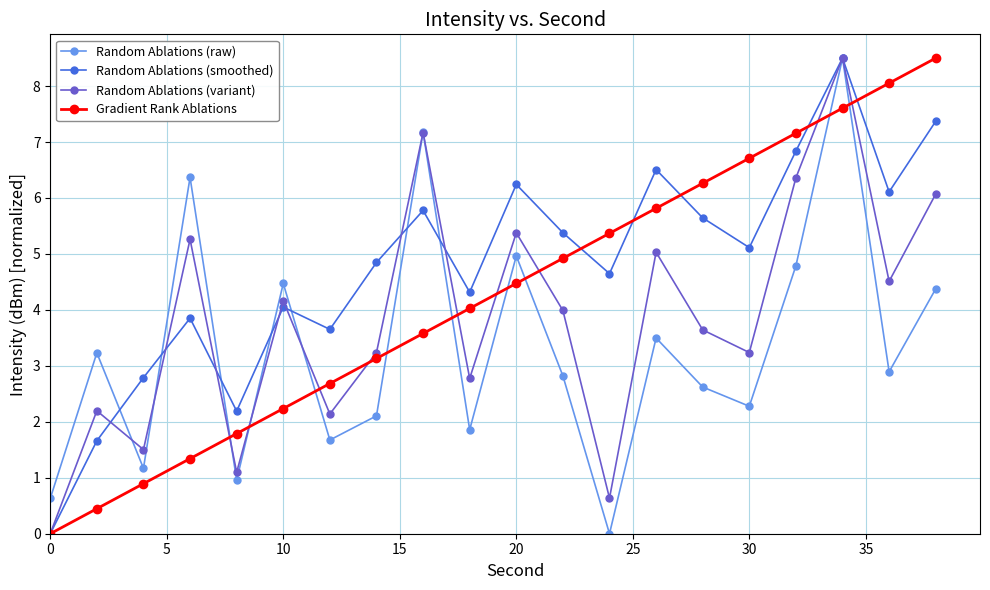

What is the value of the Random Ablations (raw) point at the 7th from the left?

1.7